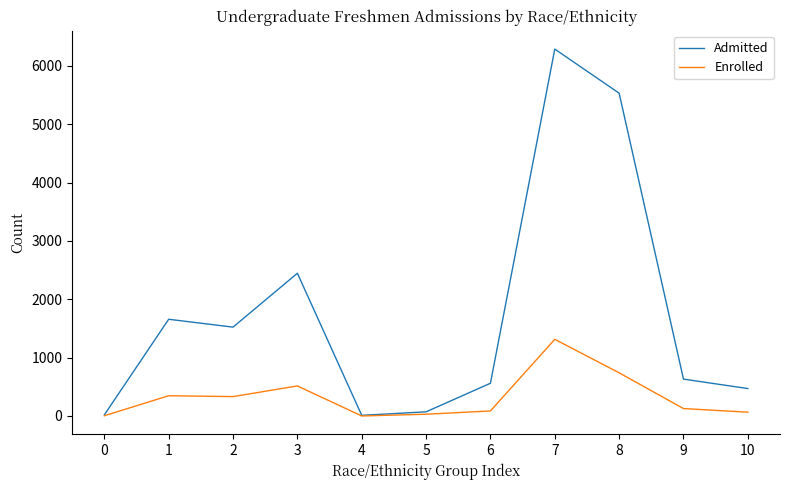

What is the greatest value displayed?

6290